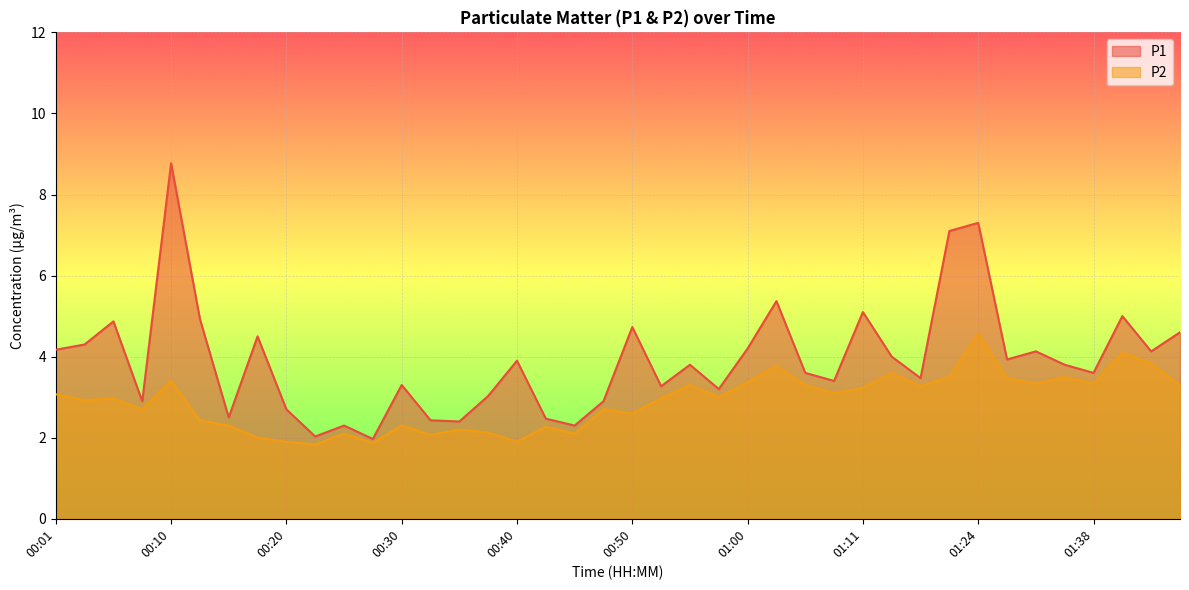

Which category has the highest value in the P2 series?

01:24